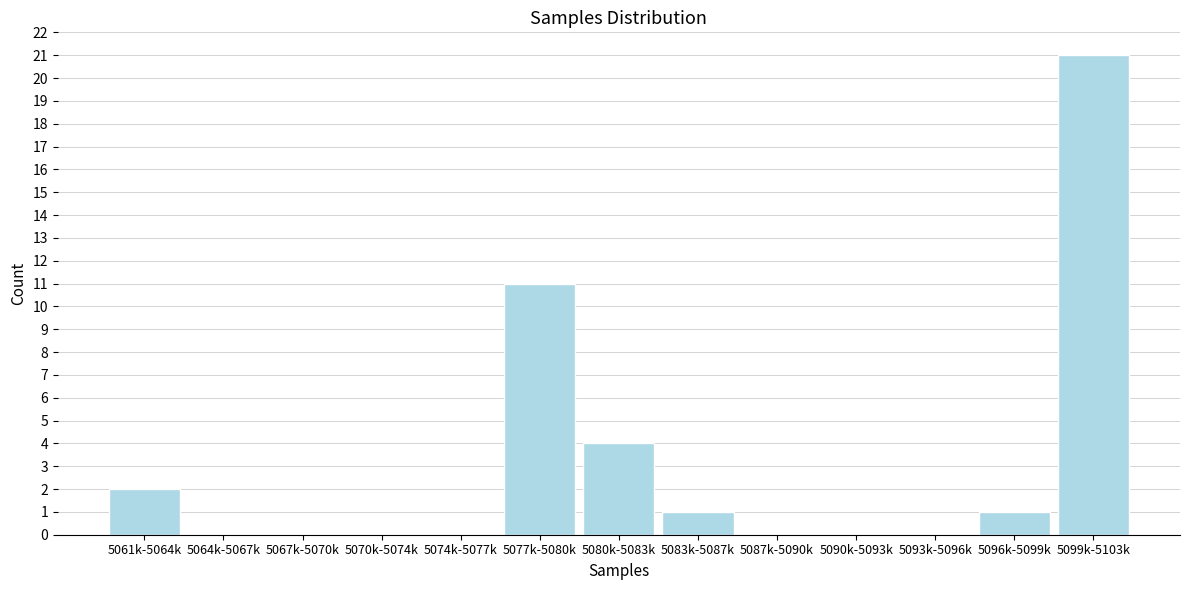

Reading right to left, what are all the values shown in this chart?

5099k-5103k=21	5096k-5099k=1	5093k-5096k=0	5090k-5093k=0	5087k-5090k=0	5083k-5087k=1	5080k-5083k=4	5077k-5080k=11	5074k-5077k=0	5070k-5074k=0	5067k-5070k=0	5064k-5067k=0	5061k-5064k=2